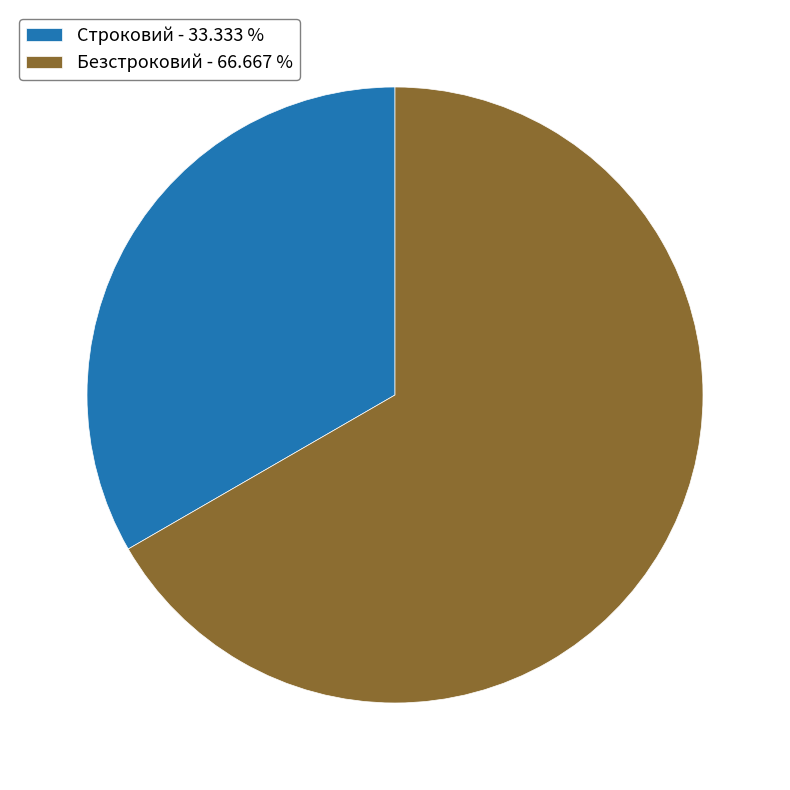

Does any single category account for the majority?

Yes